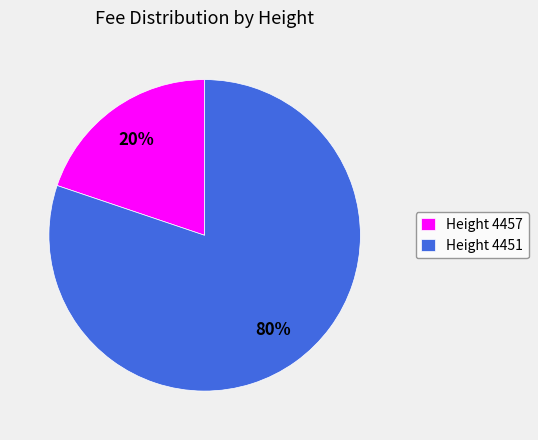

Which has a higher value, Height 4451 or Height 4457?

Height 4451